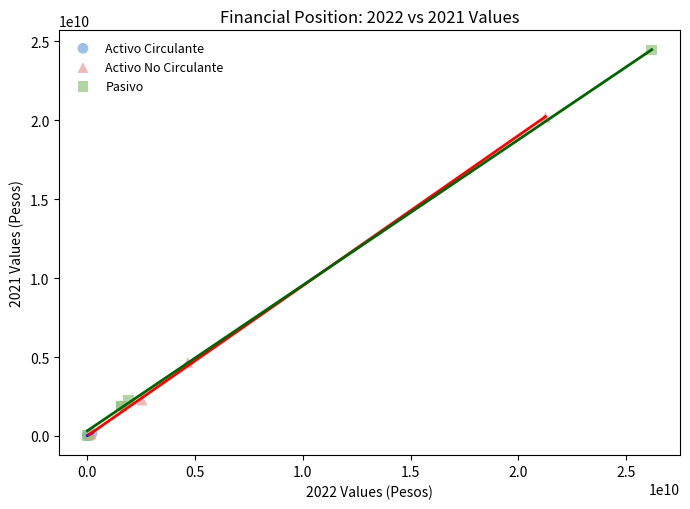

Which series contains the highest Y value?

Pasivo